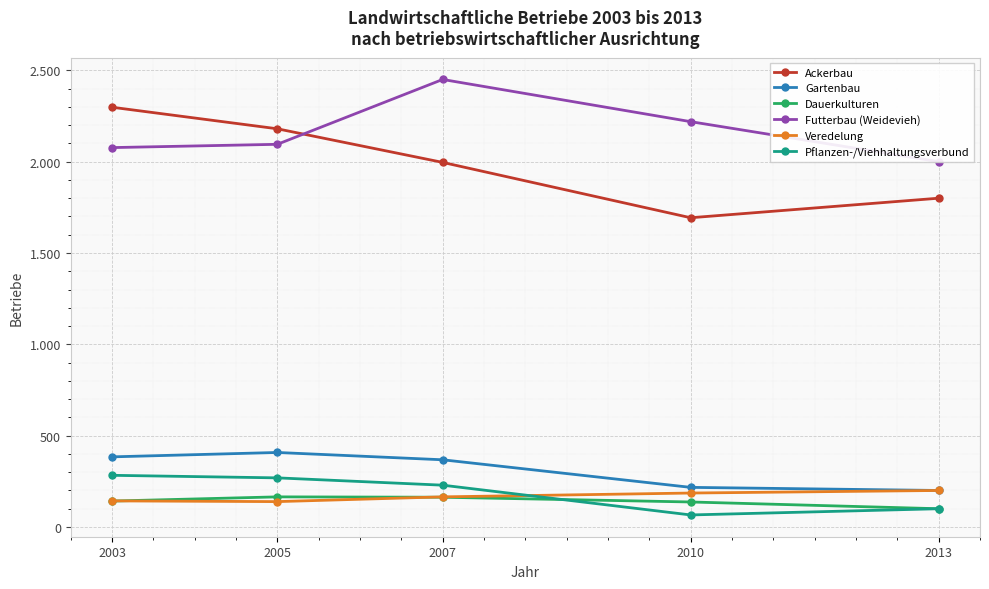

Between 2007 and 2013, which is larger?

2007